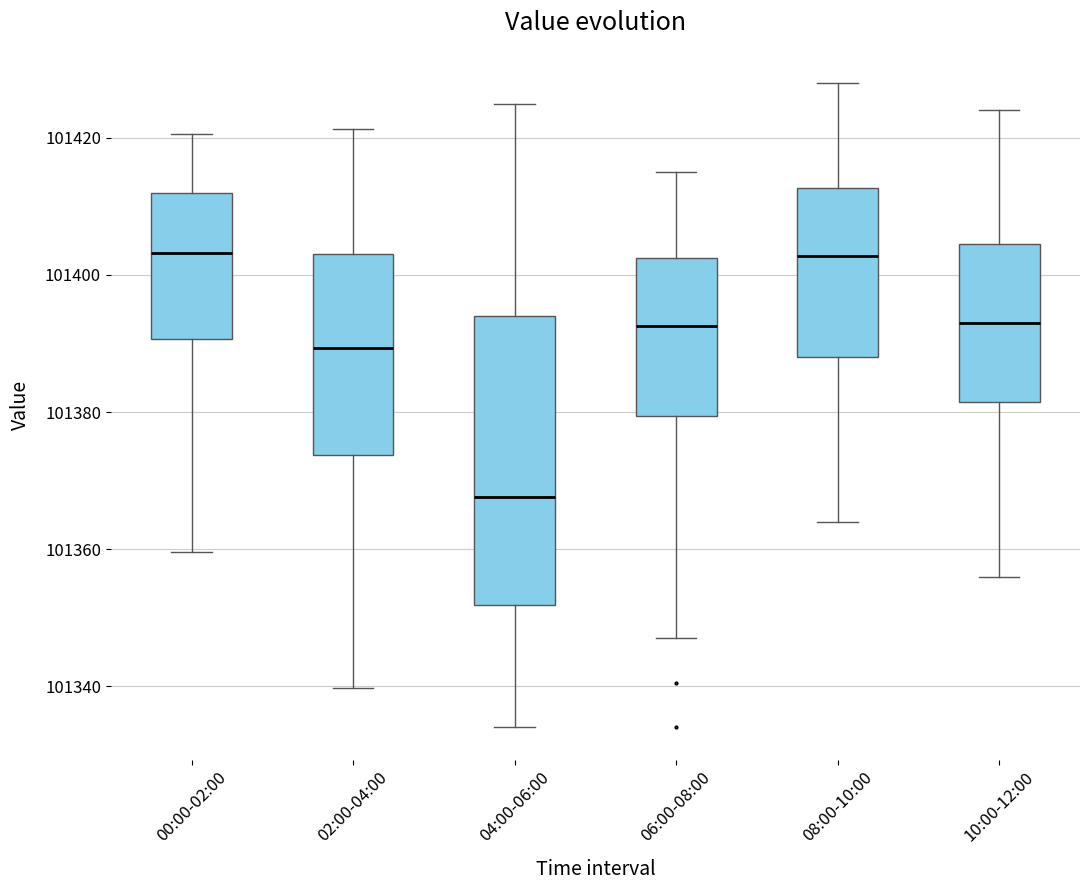

Reading left to right, transcribe this box plot: for each box, give where its median line is, the range the box spans, and where its two whiskers end, as read against the y-axis. The values are not printed on the chart, so give them approximately, as read against the axis.

00:00-02:00: median 101404, box 101390 to 101412, whiskers 101360 to 101420
02:00-04:00: median 101390, box 101374 to 101404, whiskers 101340 to 101422
04:00-06:00: median 101368, box 101352 to 101394, whiskers 101334 to 101426
06:00-08:00: median 101392, box 101380 to 101402, whiskers 101348 to 101416
08:00-10:00: median 101402, box 101388 to 101412, whiskers 101364 to 101428
10:00-12:00: median 101394, box 101382 to 101404, whiskers 101356 to 101424